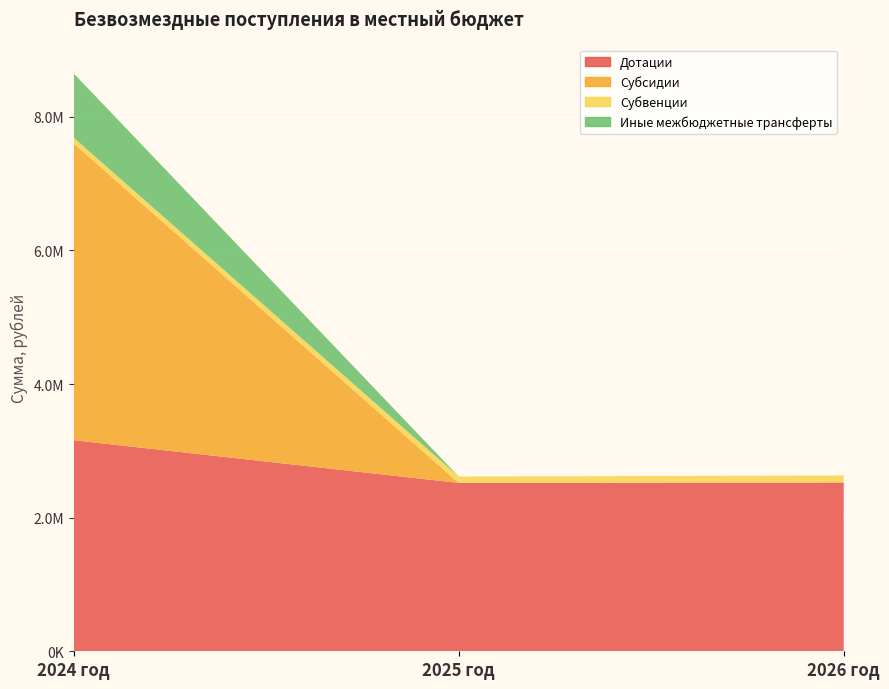

Reading left to right, extract all data points from this chart.

Дотации: 2024 год=3158787.3	2025 год=2519623.7	2026 год=2525967.8
Субсидии: 2024 год=4441577.3	2025 год=0.0	2026 год=0.0
Субвенции: 2024 год=86627.0	2025 год=95550.0	2026 год=104629.0
Иные межбюджетные трансферты: 2024 год=962305.1	2025 год=0.0	2026 год=0.0